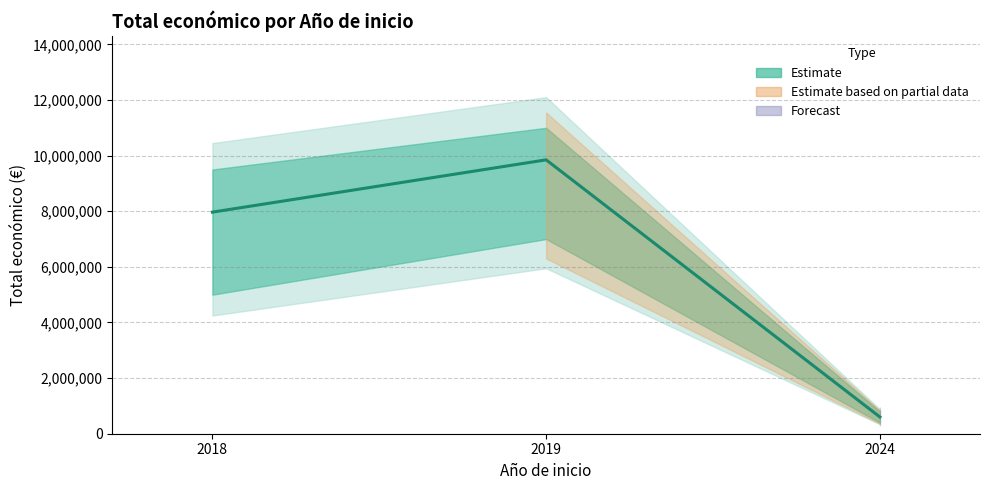

What is the minimum value shown in the chart?

602295.4